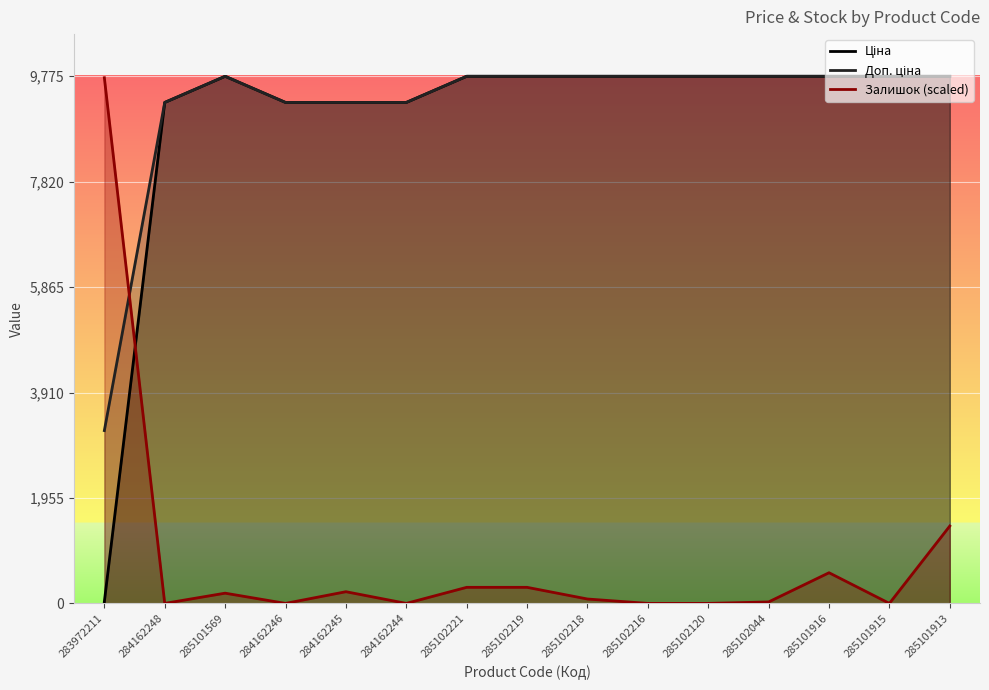

What is the difference between the maximum and minimum values in the Ціна series?

9743.4